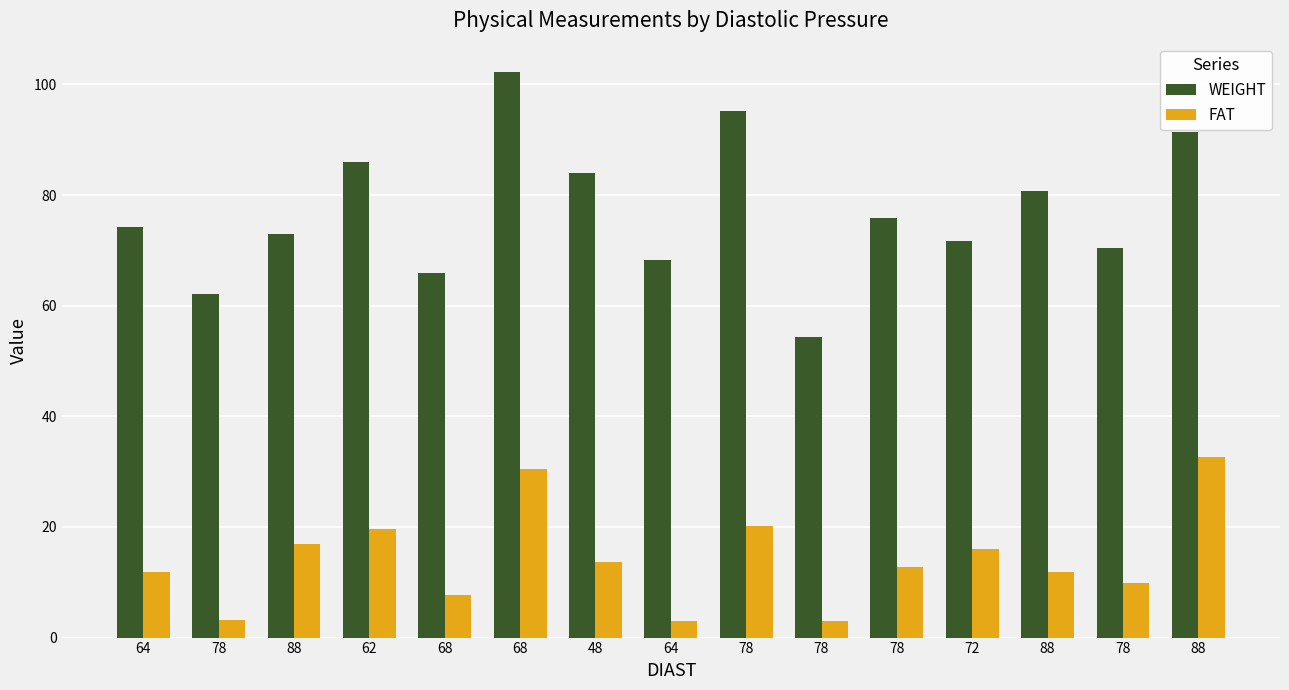

Count the number of data series in this chart.

2